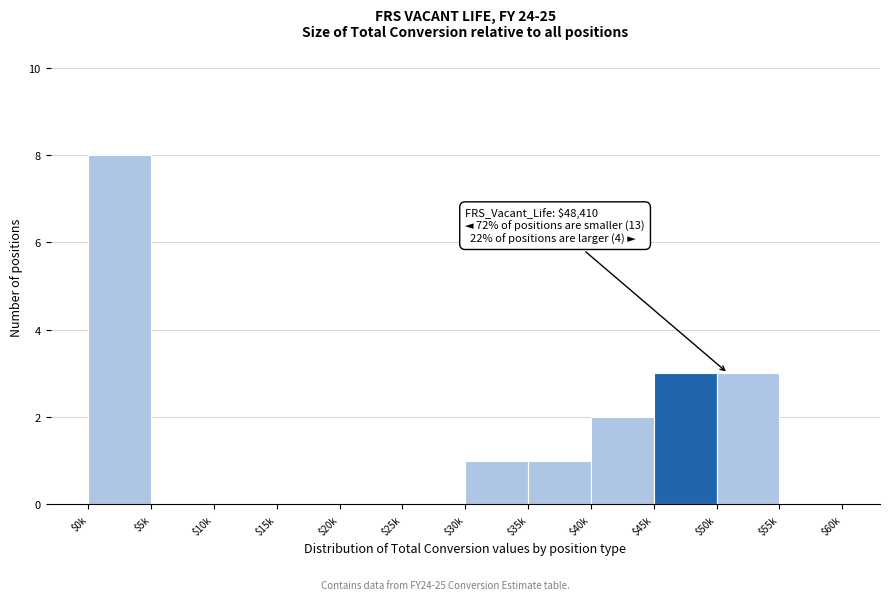

What is the greatest value displayed?

8